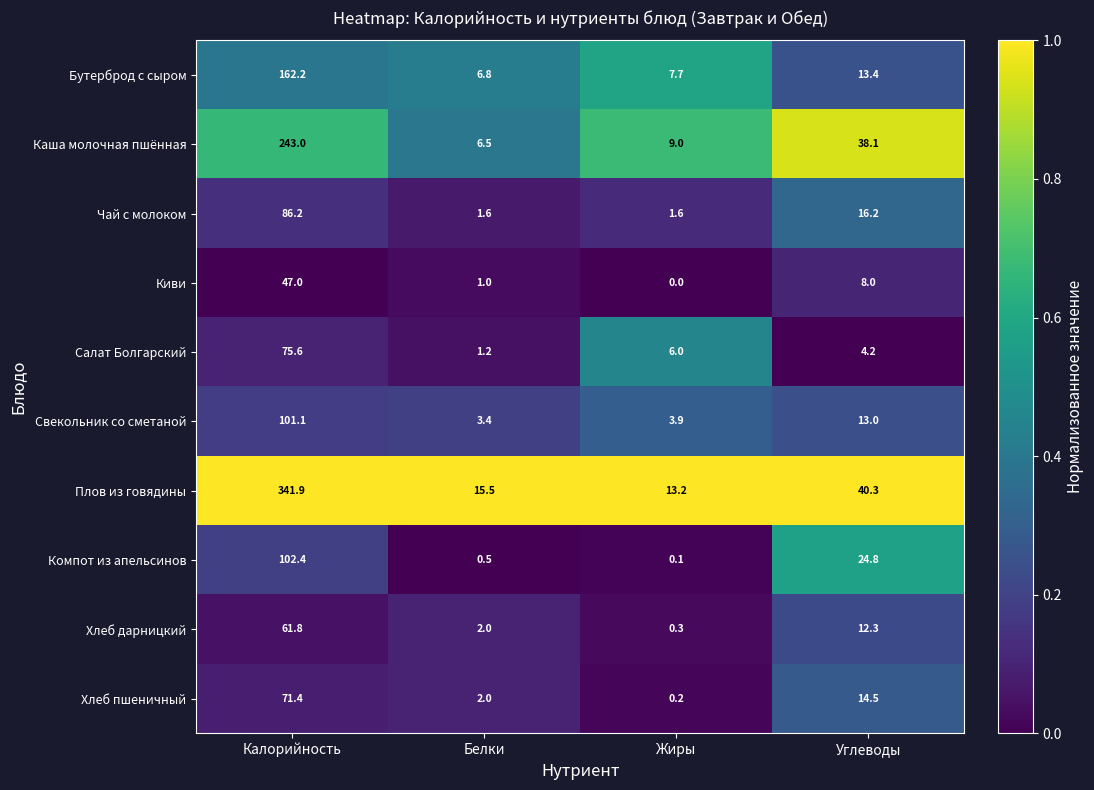

Between Жиры and Углеводы, which series saw the biggest shift?

Каша молочная пшённая